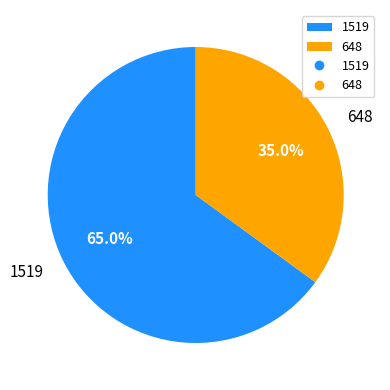

What portion of the pie excludes 648?

65.0%